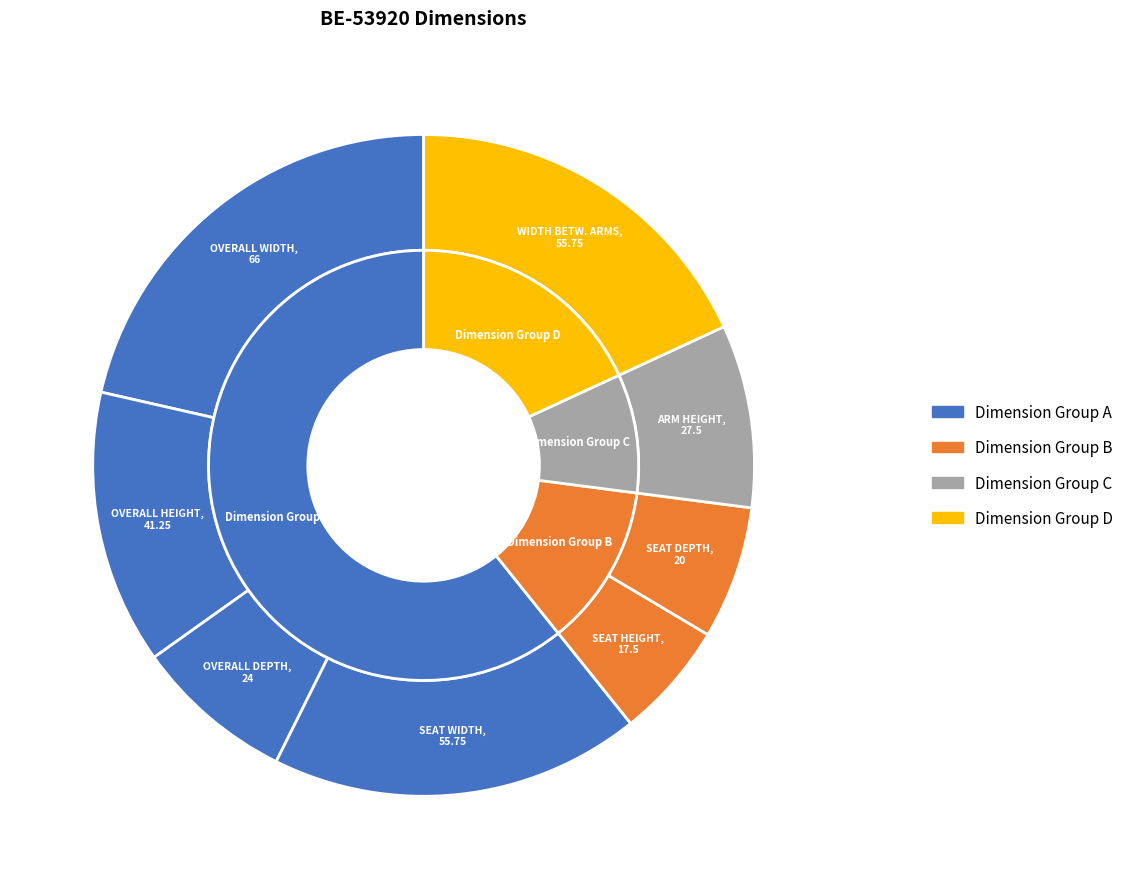

How many slices are in this pie chart?

8